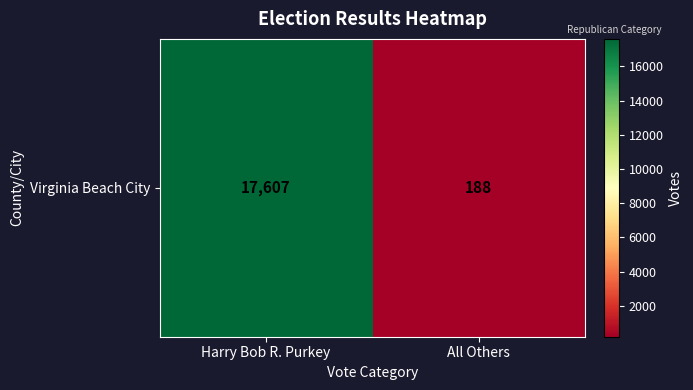

What is the sum of all values?

17795